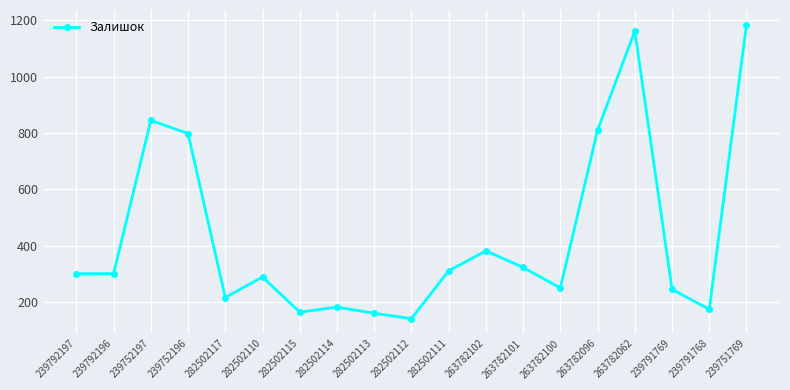

Where is the first local maximum?

239752197